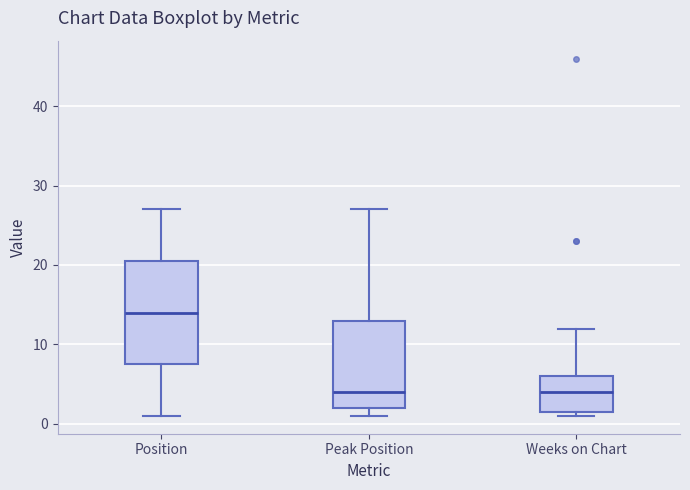

Where is the lower edge of the box for Peak Position on the y-axis? The values are not printed on the chart, so give them approximately, as read against the axis.

2